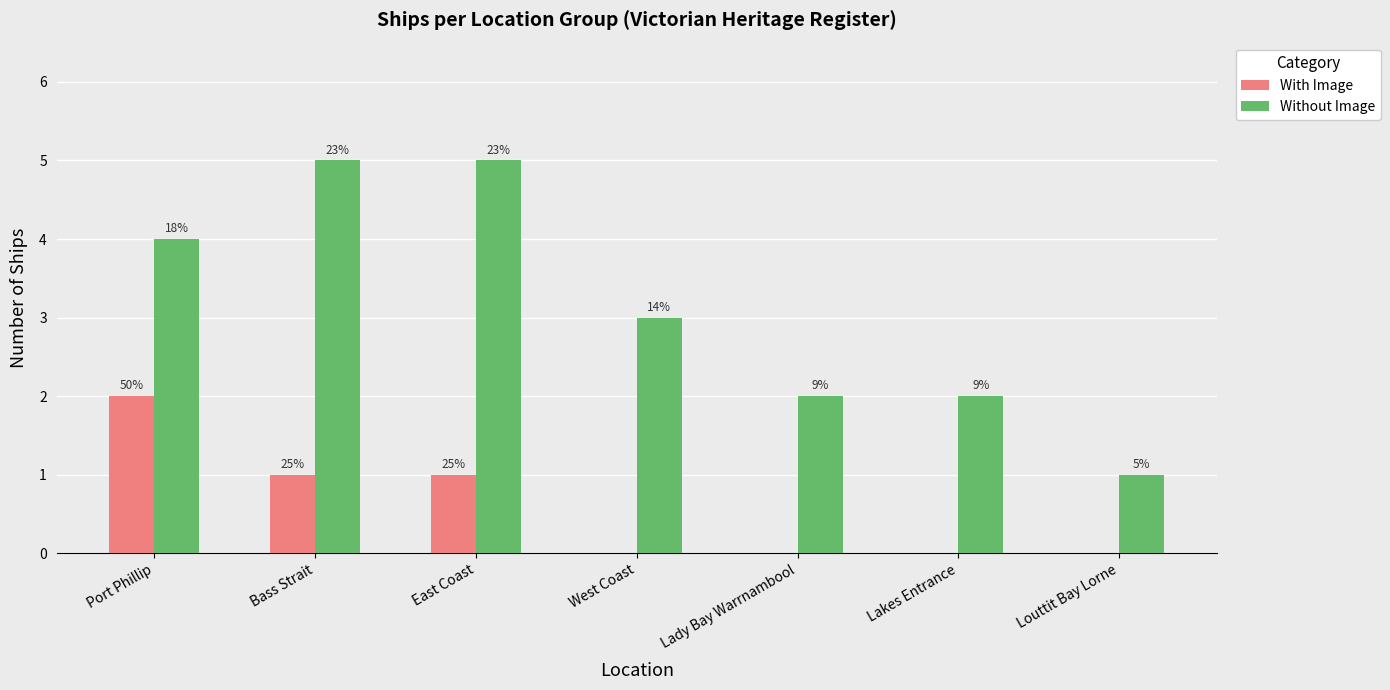

Which series has the largest range (max minus min)?

Without Image